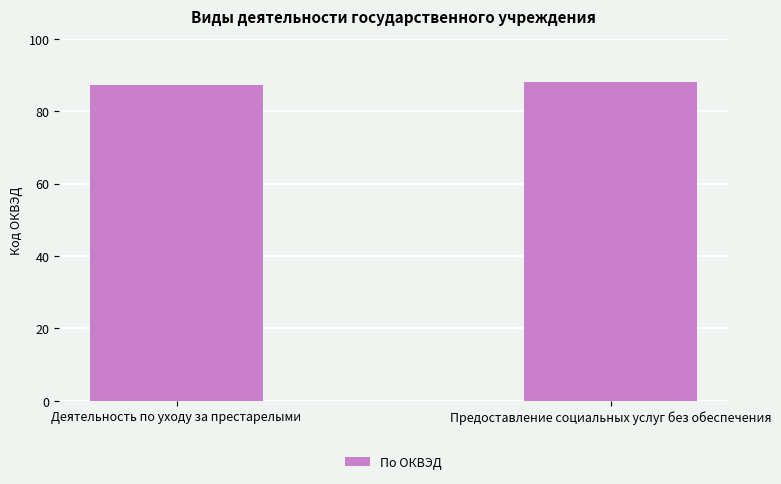

Does the chart contain stacked bars?

No